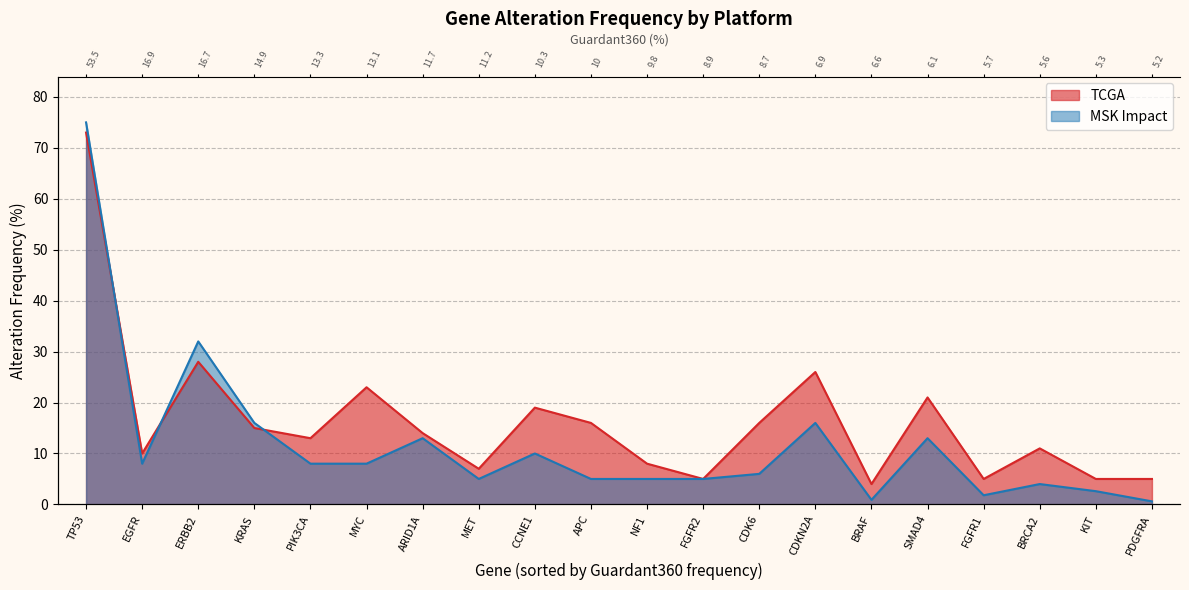

What is the label of the 10th point from the left?

APC